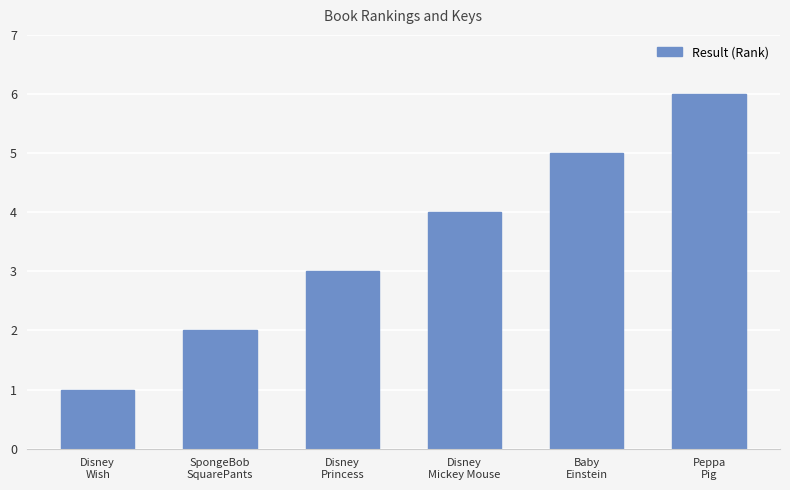

Which has a higher value, Baby
Einstein or Disney
Wish?

Baby
Einstein